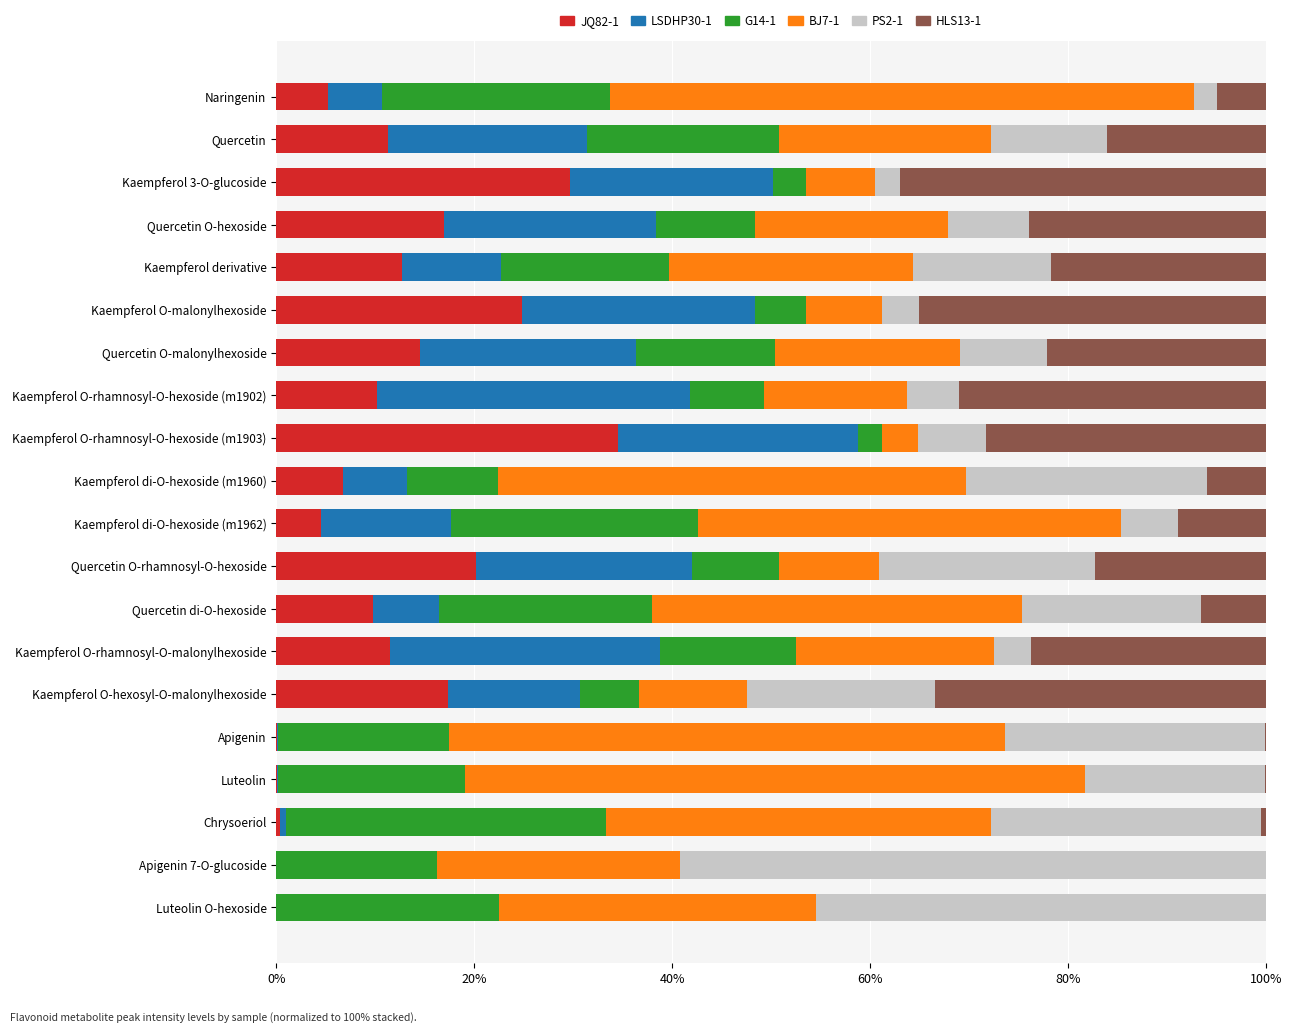

Which category has the highest value in the JQ82-1 series?

Kaempferol O-rhamnosyl-O-hexoside (m1903)